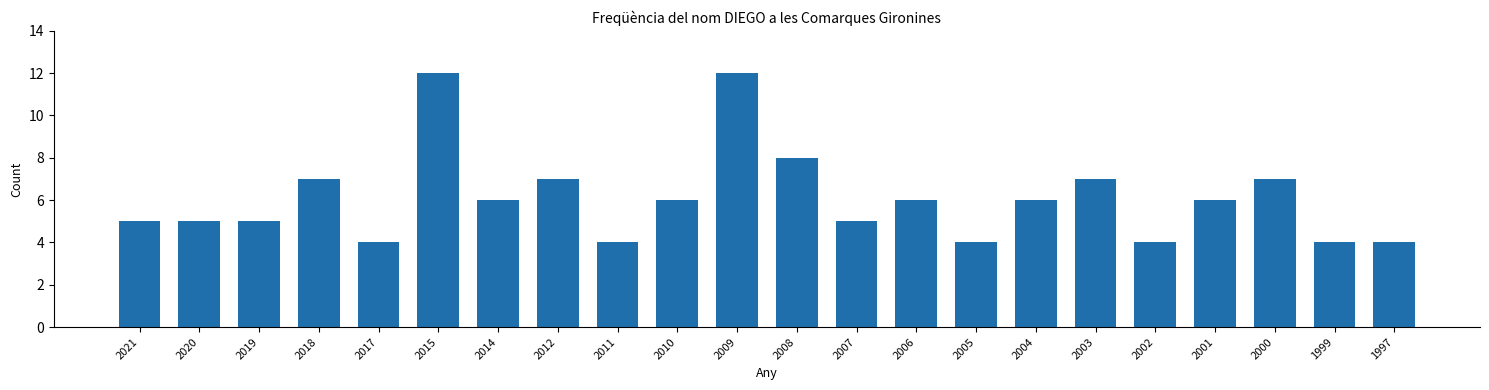

Reading left to right, transcribe all the data shown in this chart.

5	5	5	7	4	12	6	7	4	6	12	8	5	6	4	6	7	4	6	7	4	4